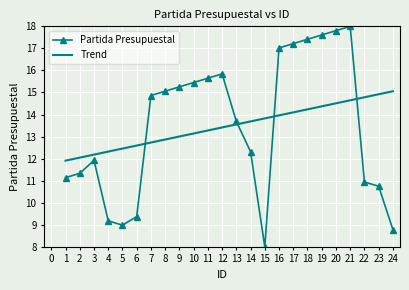

The Trend series shows 24.8 at 22. True or false?

False